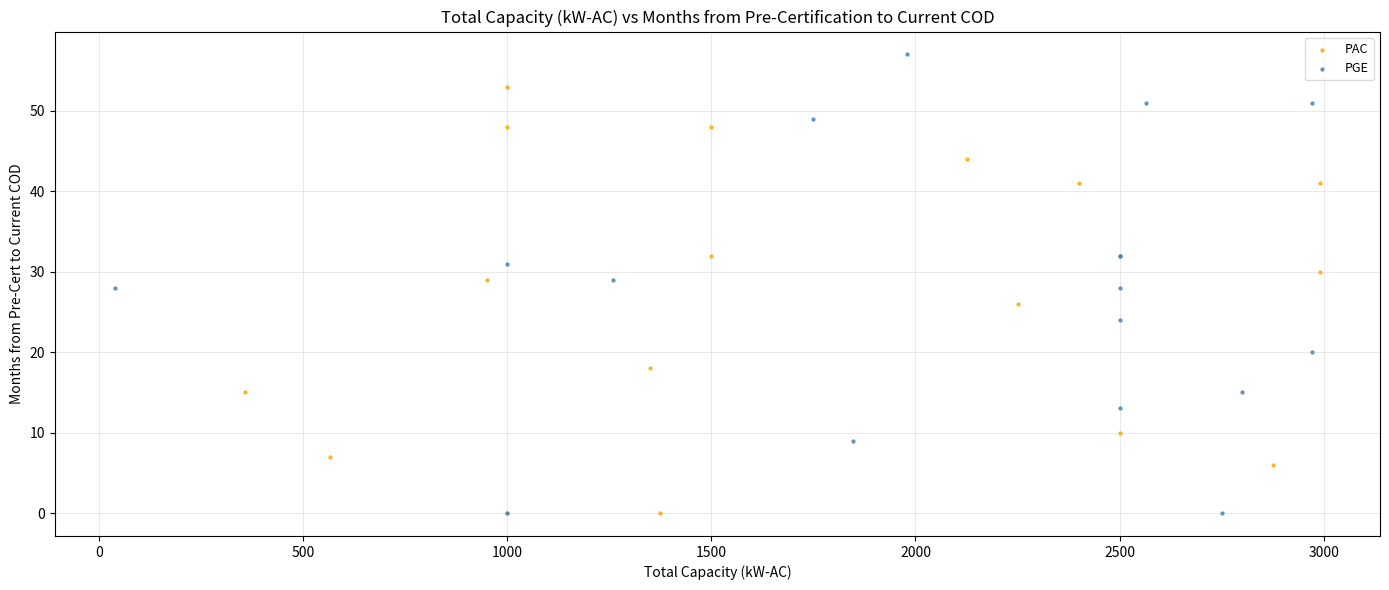

Which series contains the highest Y value?

PGE